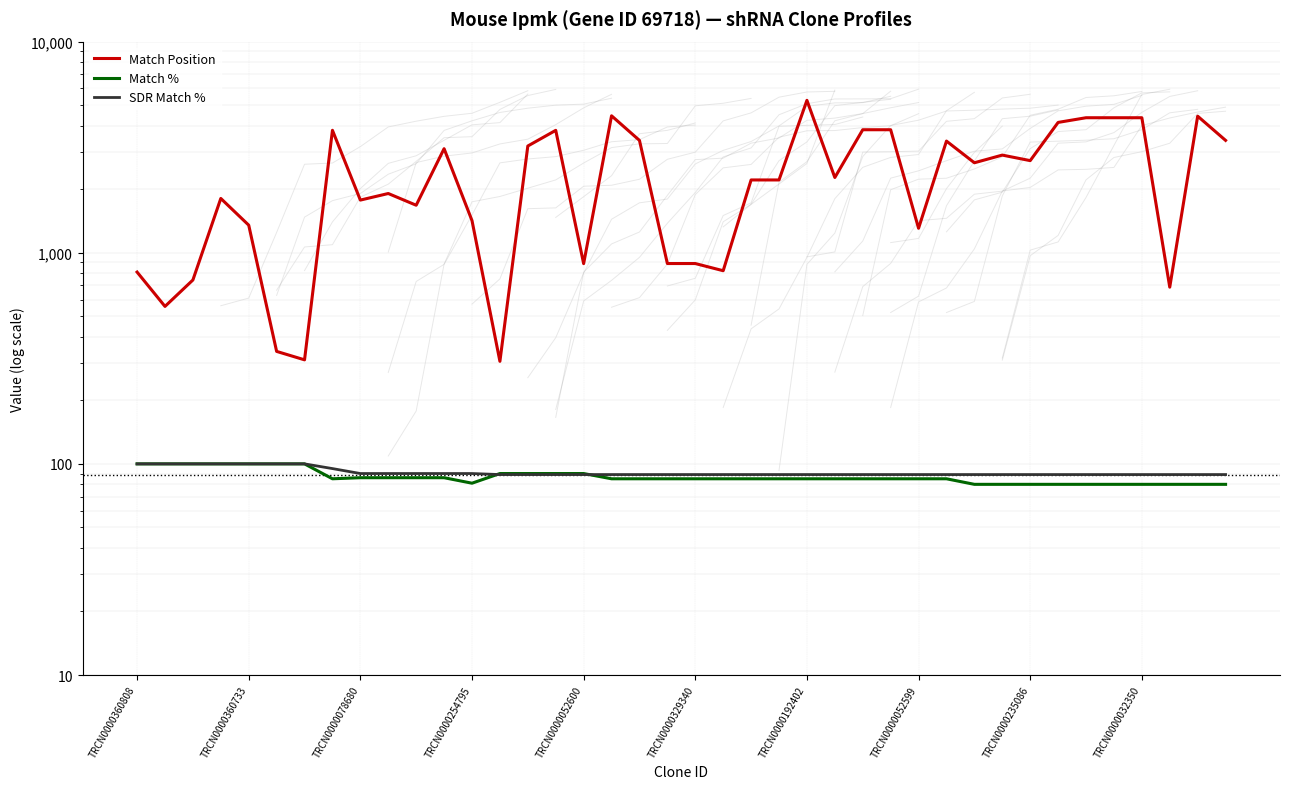

At how many categories does at least one series exceed 1092?

29